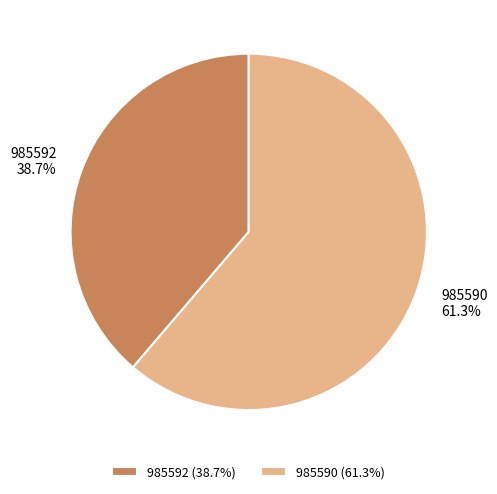

How many segments does this pie chart have?

2